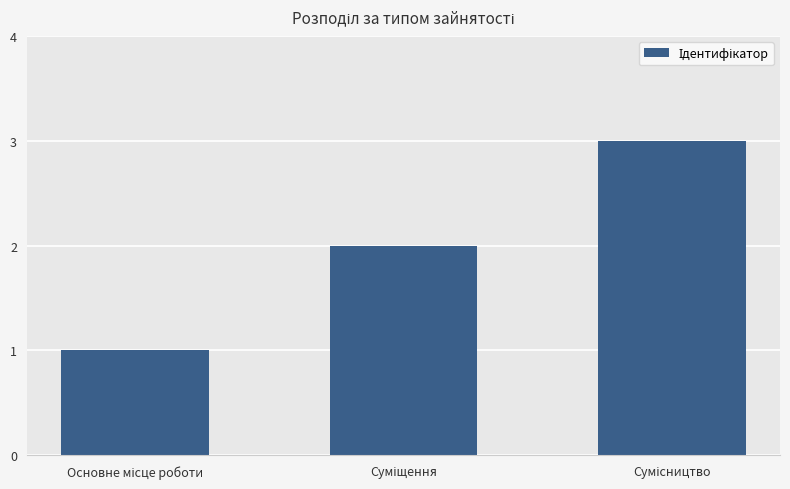

What is the greatest value displayed?

3